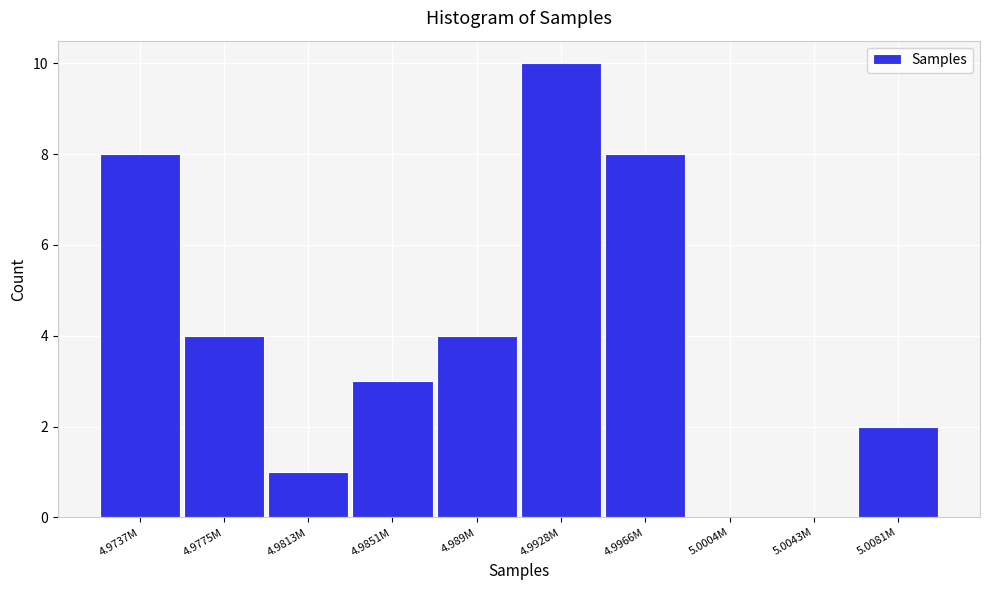

Reading right to left, extract all data points from this chart.

5.0081M=2	5.0043M=0	5.0004M=0	4.9966M=8	4.9928M=10	4.989M=4	4.9851M=3	4.9813M=1	4.9775M=4	4.9737M=8